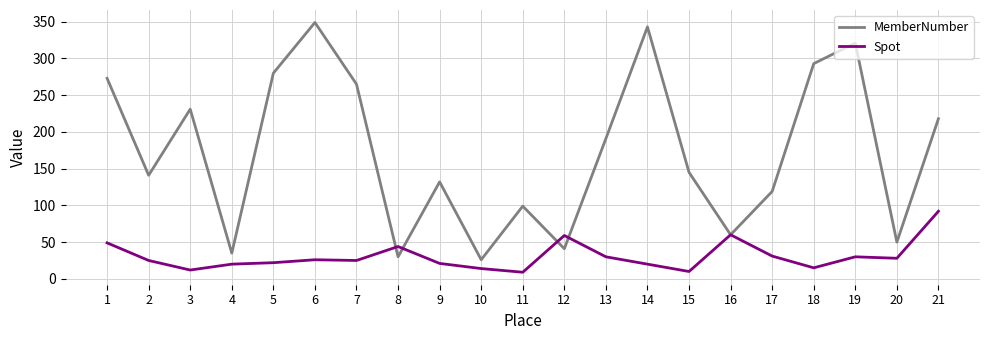

The Spot series shows 20 at 14. True or false?

True